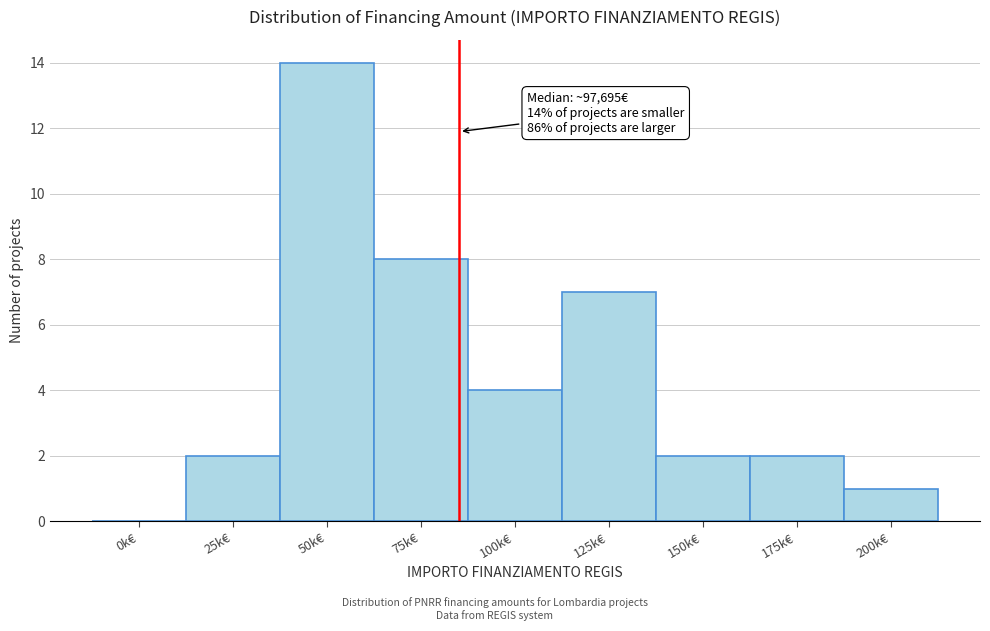

Reading left to right, what are all the values shown in this chart?

0k€=0	25k€=2	50k€=14	75k€=8	100k€=4	125k€=7	150k€=2	175k€=2	200k€=1